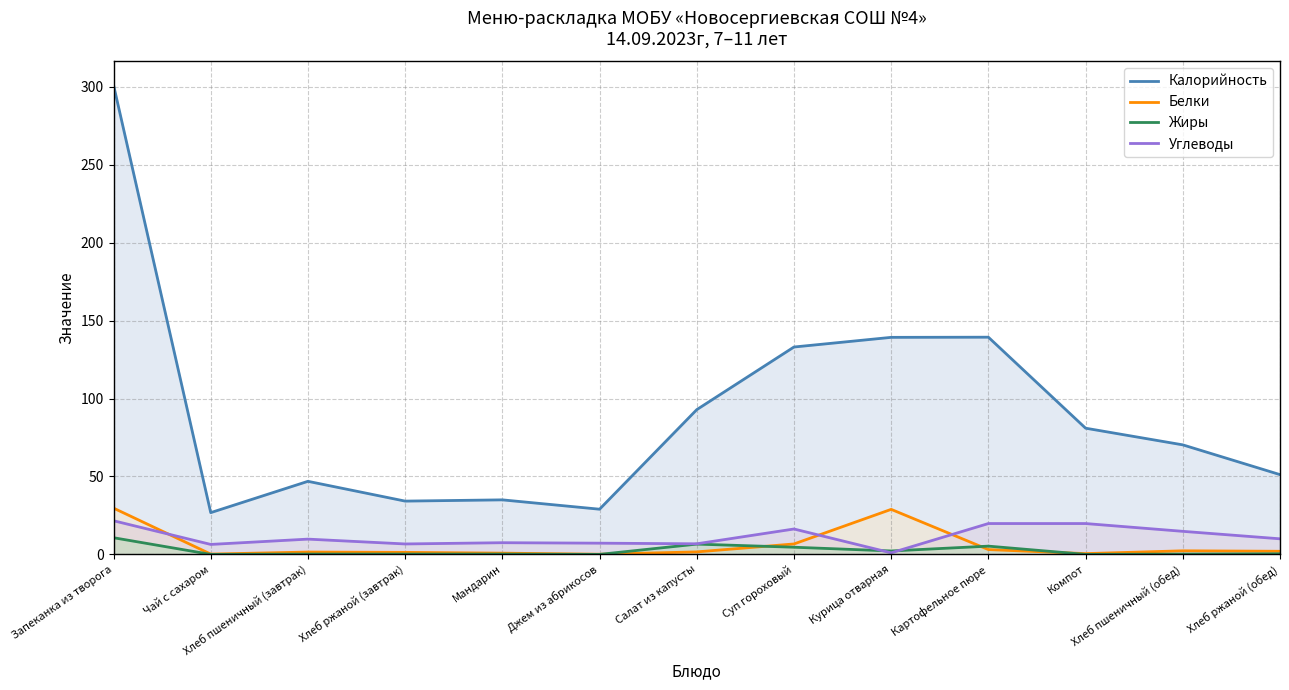

List the labels in order of Углеводы value, smallest first.

Курица отварная, Чай с сахаром, Хлеб ржаной (завтрак), Салат из капусты, Джем из абрикосов, Мандарин, Хлеб пшеничный (завтрак), Хлеб ржаной (обед), Хлеб пшеничный (обед), Суп гороховый, Картофельное пюре, Компот, Запеканка из творога